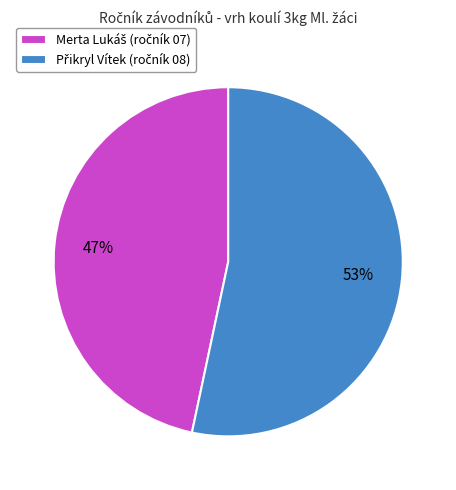

Is there a majority slice in this chart?

Yes